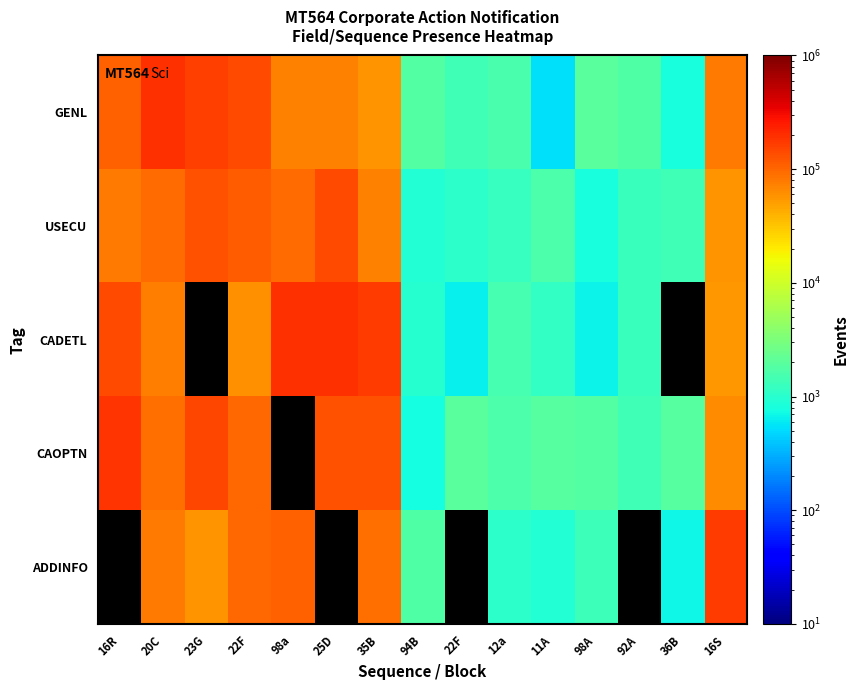

At which category does the chart reach its peak across all series?

25D